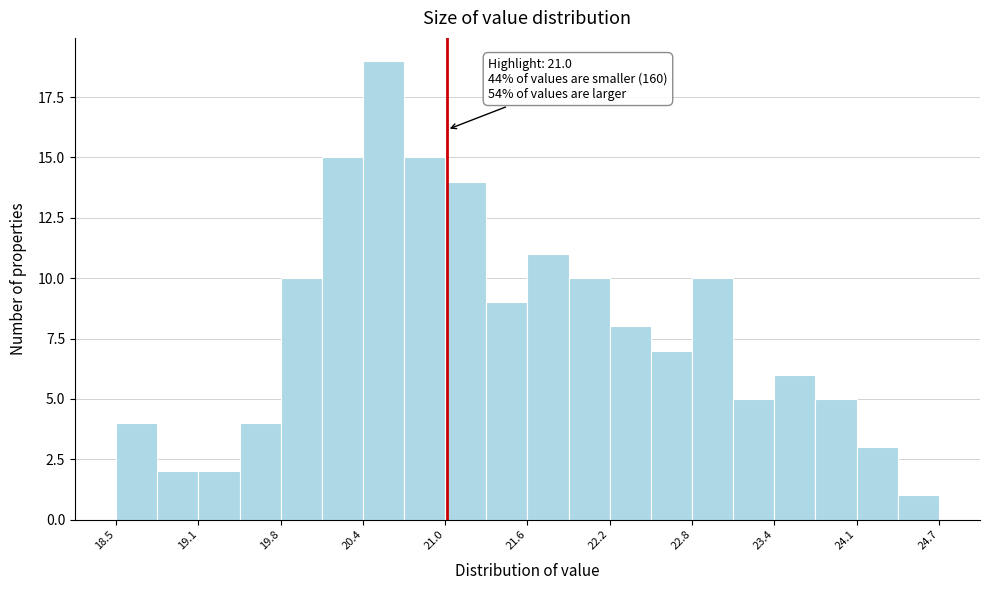

Around what value on the x-axis is the tallest bar? Give the approximate position of its centre, as read against the axis.

20.5